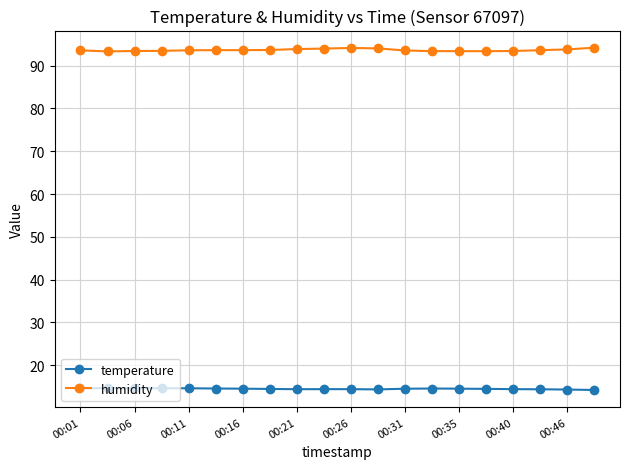

What are all the series names shown in the legend?

temperature, humidity